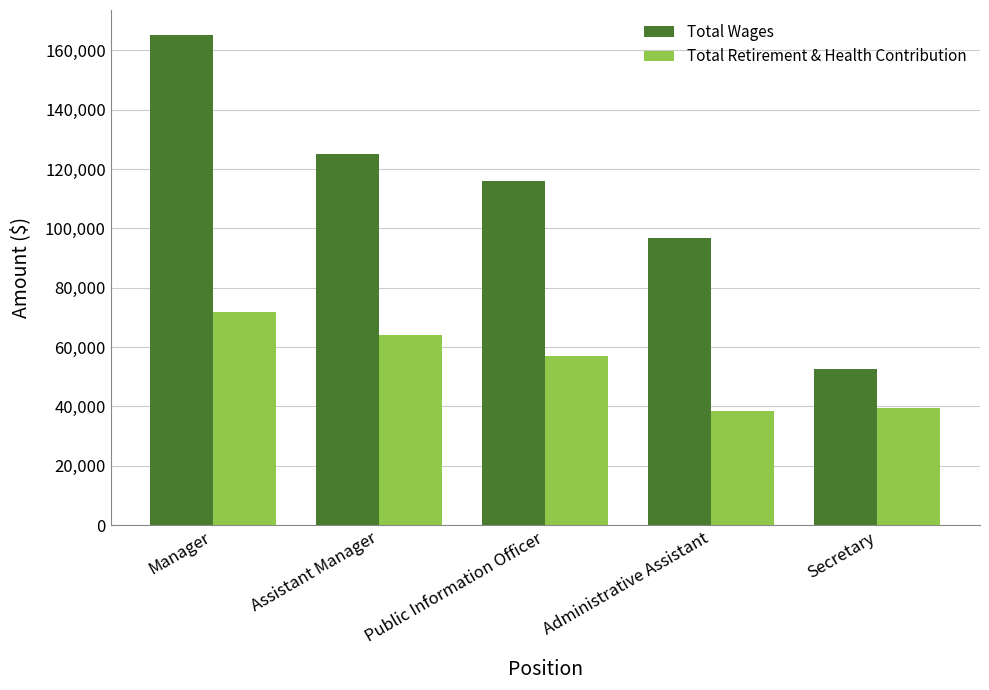

What is the spread (max minus min) of values at Administrative Assistant?

58190